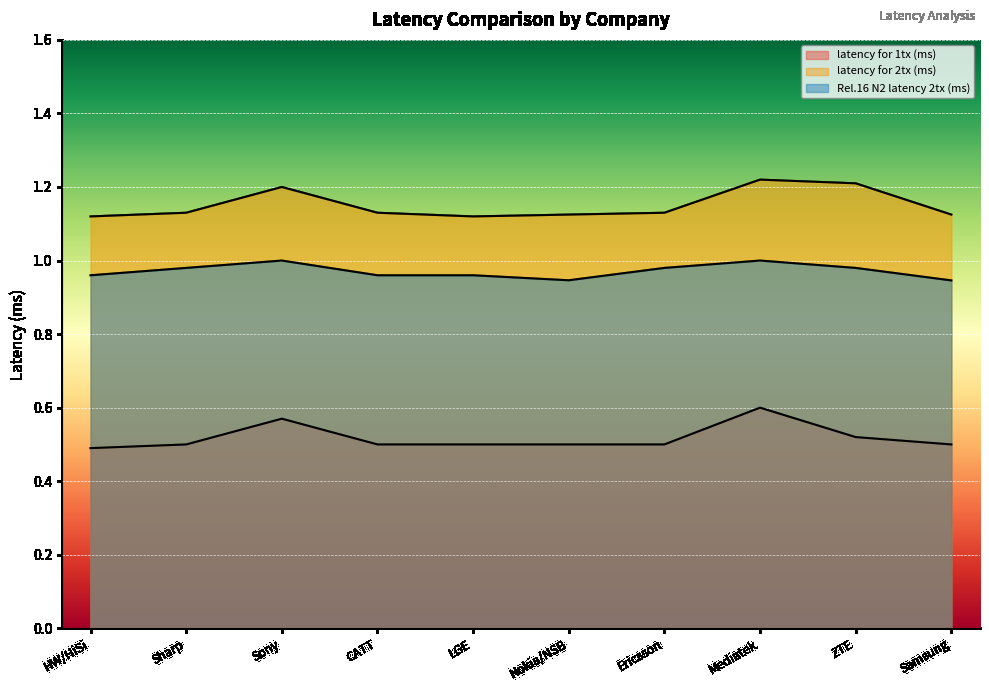

What is the value of the latency for 1tx (ms) point at the 2nd from the left?

0.5